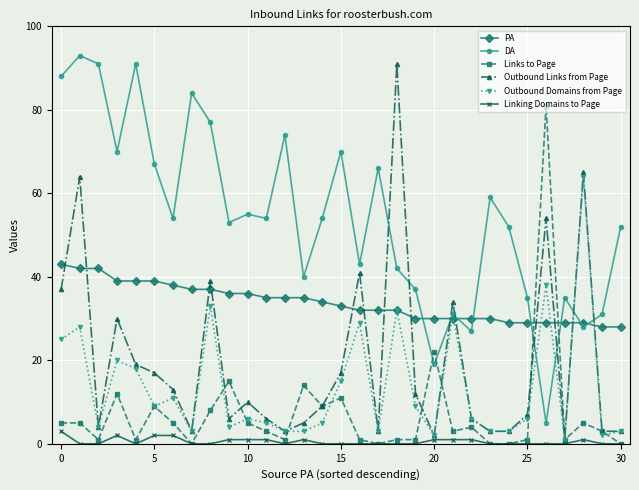

What is the greatest value displayed?

93